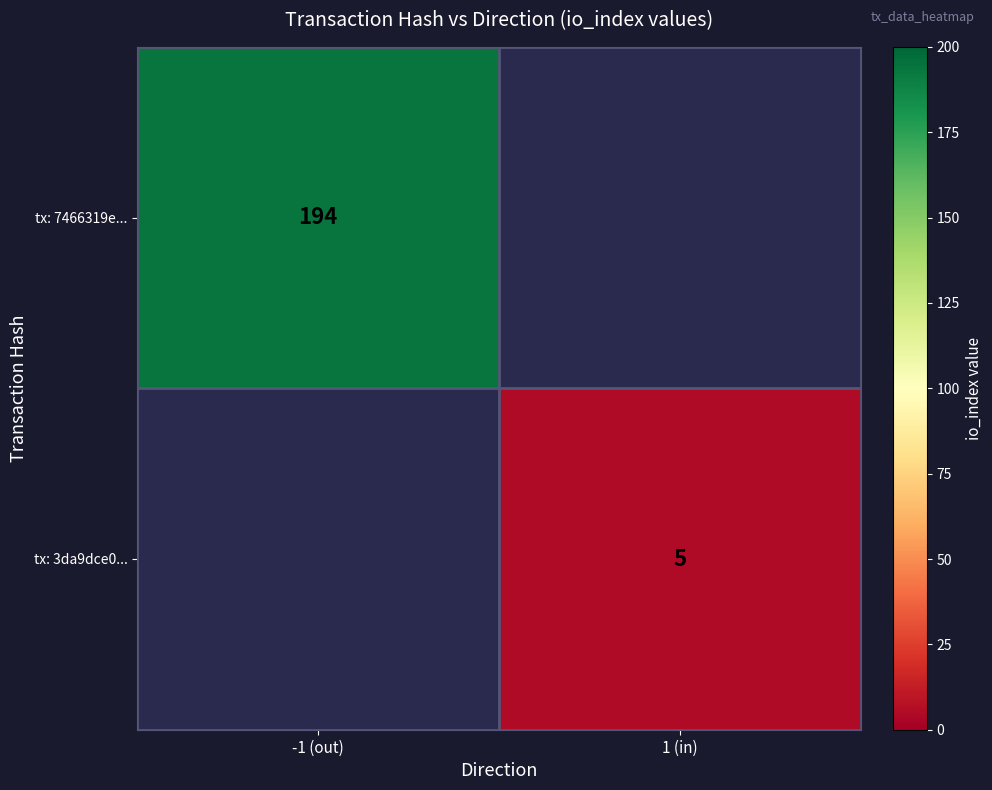

The tx: 3da9dce0... series shows 3 at 1 (in). True or false?

False